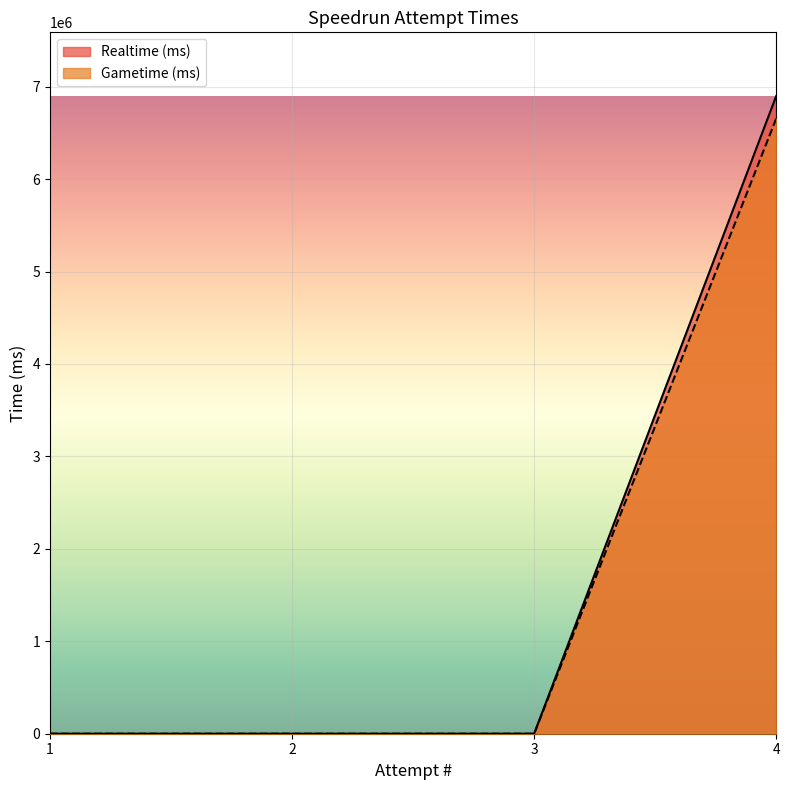

True or false: Realtime (ms) has more than 0 interior local peaks.

False